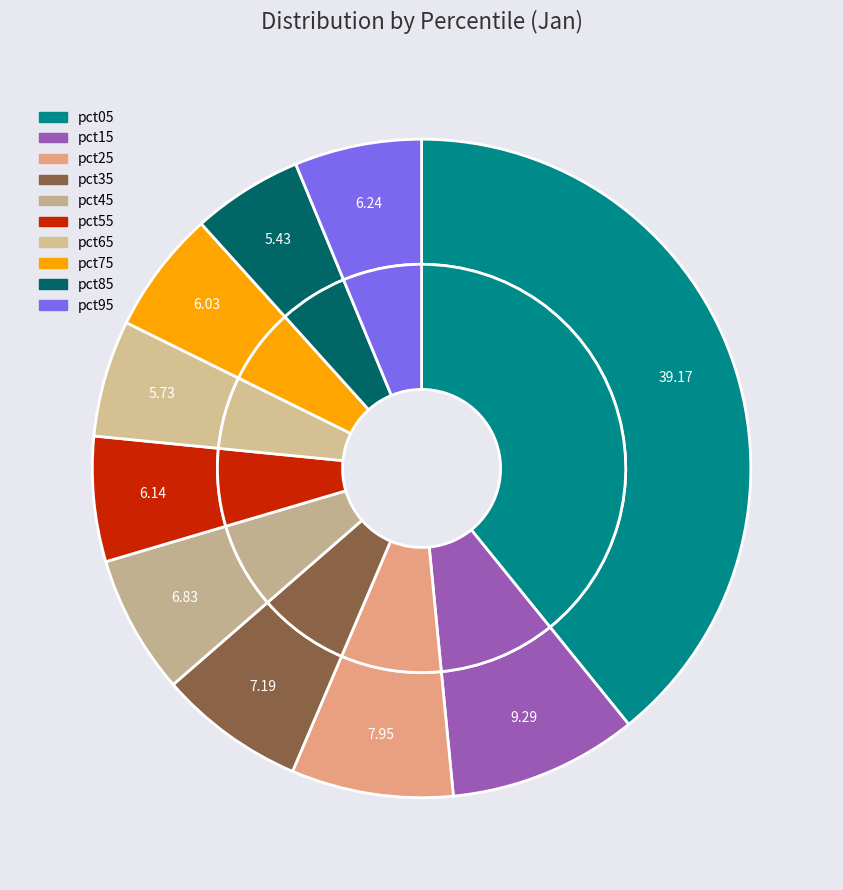

What percentage is NOT represented by pct95?

93.8%